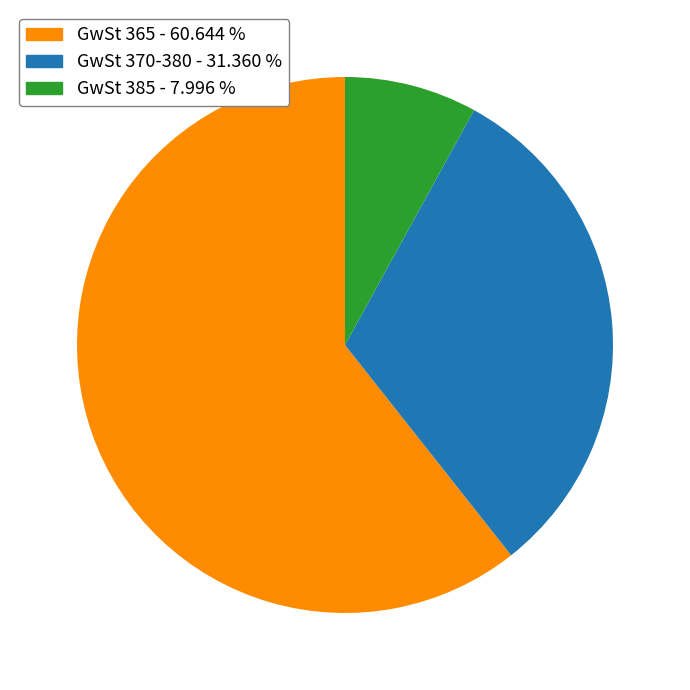

Does any single category account for the majority?

Yes